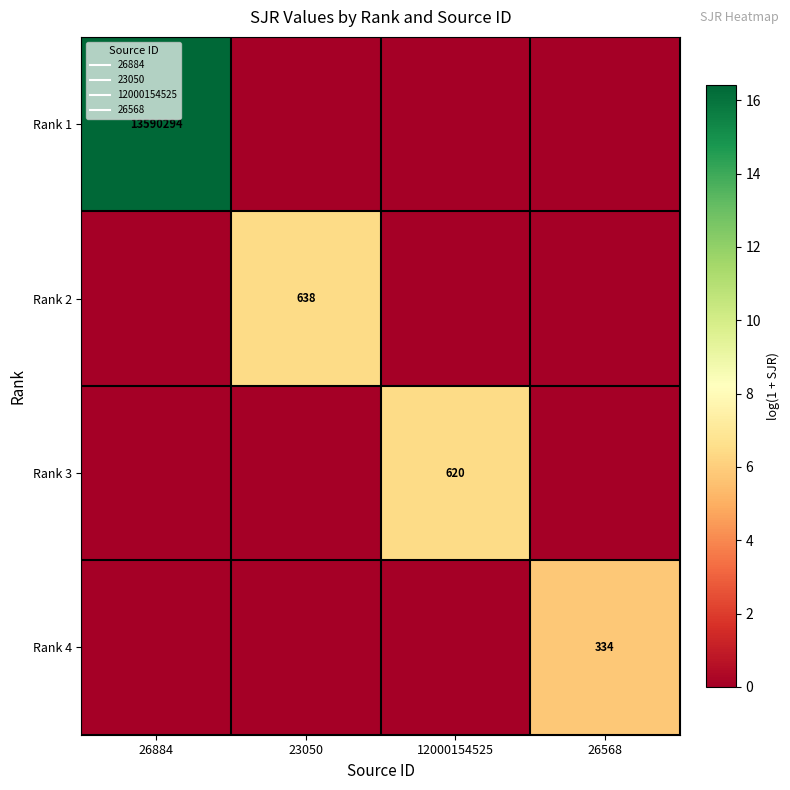

What is the difference between the maximum and minimum values in the Rank 2 series?

6.5